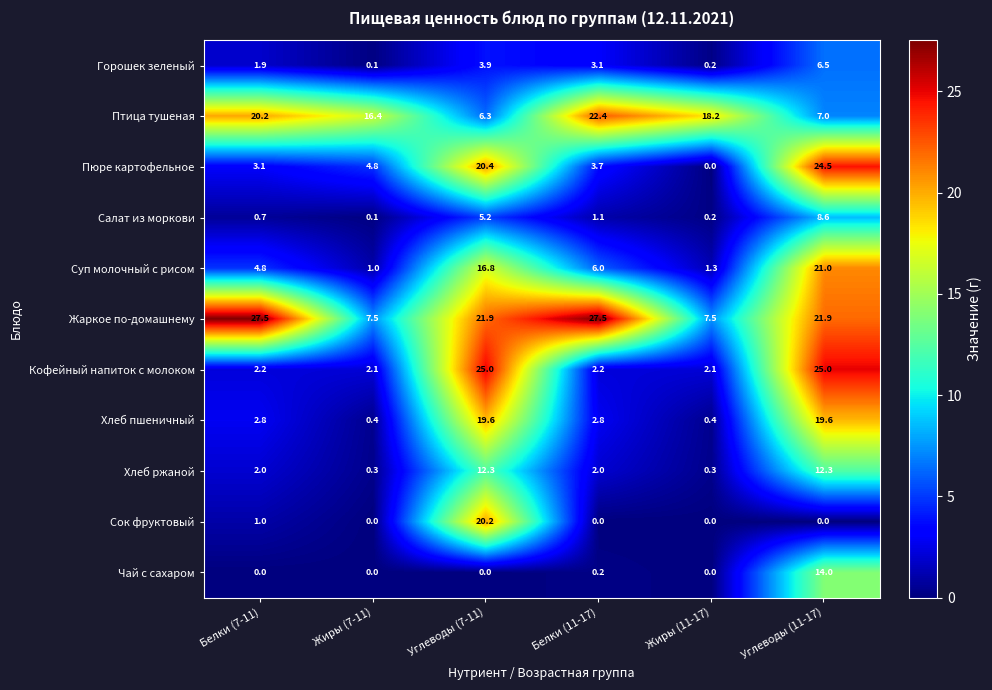

What is the approximate value of Чай с сахаром at Углеводы (11-17)?

14.0